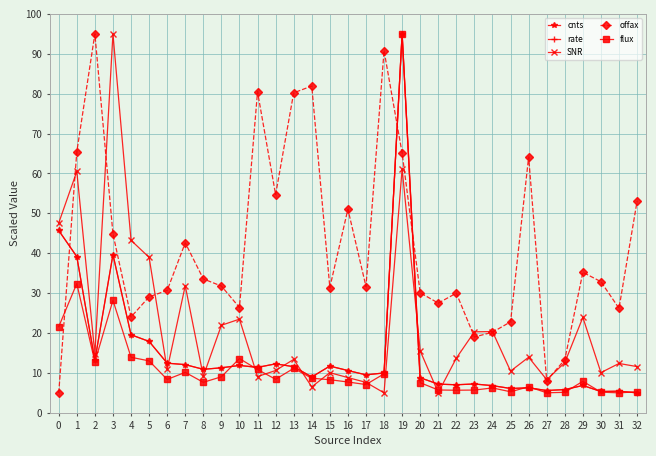

Which series changed the most between 12 and 28?

offax